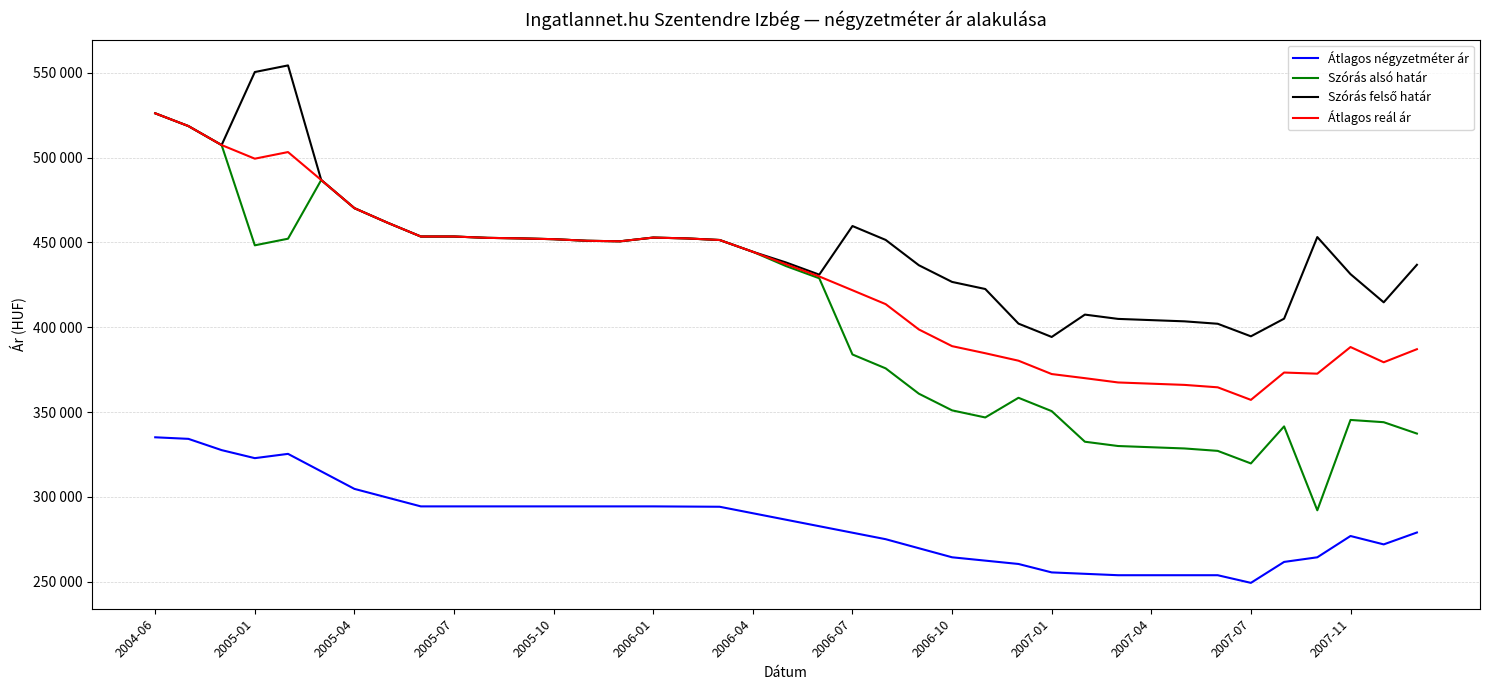

Does the chart have visible grid lines?

Yes